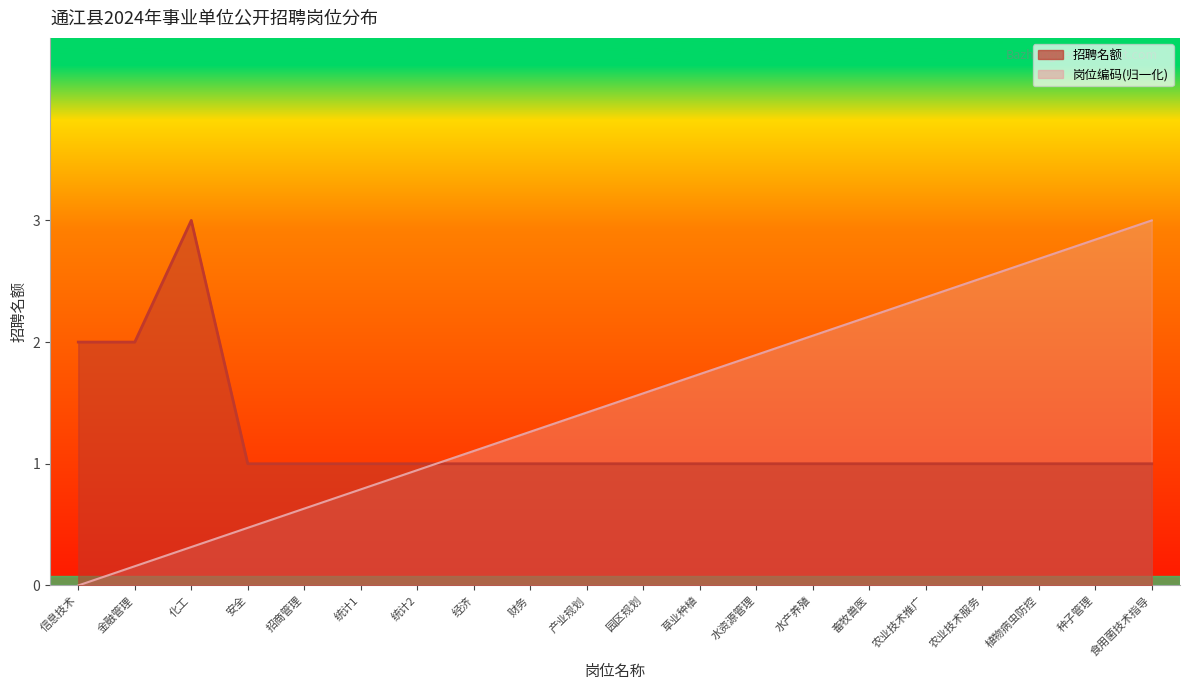

Is it true that 岗位编码 equals 2.1 at 水产养殖?

True